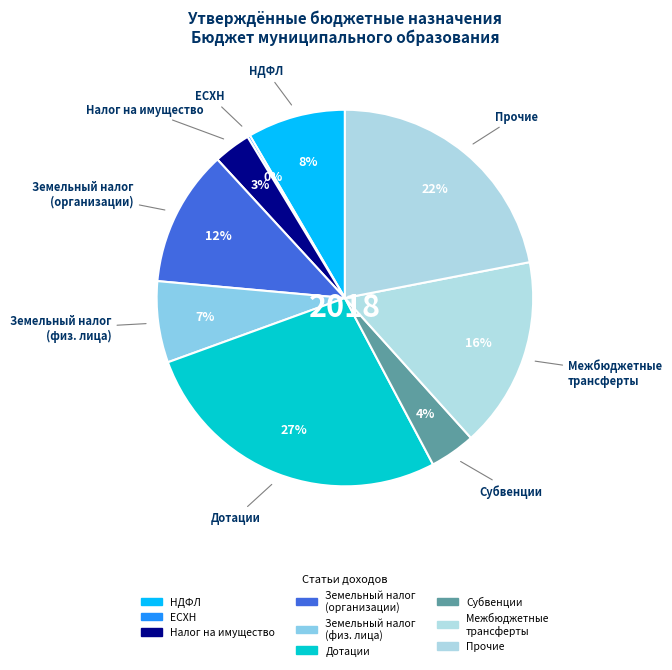

Rank the categories by value from highest to lowest.

Дотации бюджетам сельских поселений, Прочие поступления, Межбюджетные трансферты, Земельный налог с организаций, Налог на доходы физических лиц, Земельный налог с физических лиц, Субвенции бюджетам сельских поселений, Налог на имущество физических лиц, Единый сельскохозяйственный налог